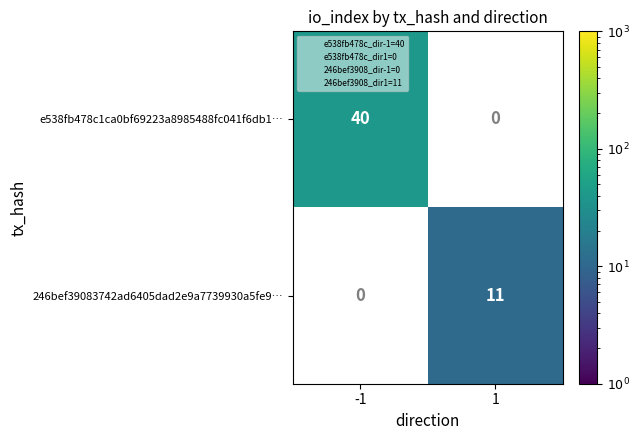

True or false: e538fb478c1ca0bf69223a8985488fc041f6db1… has a value of 40 at -1.

True